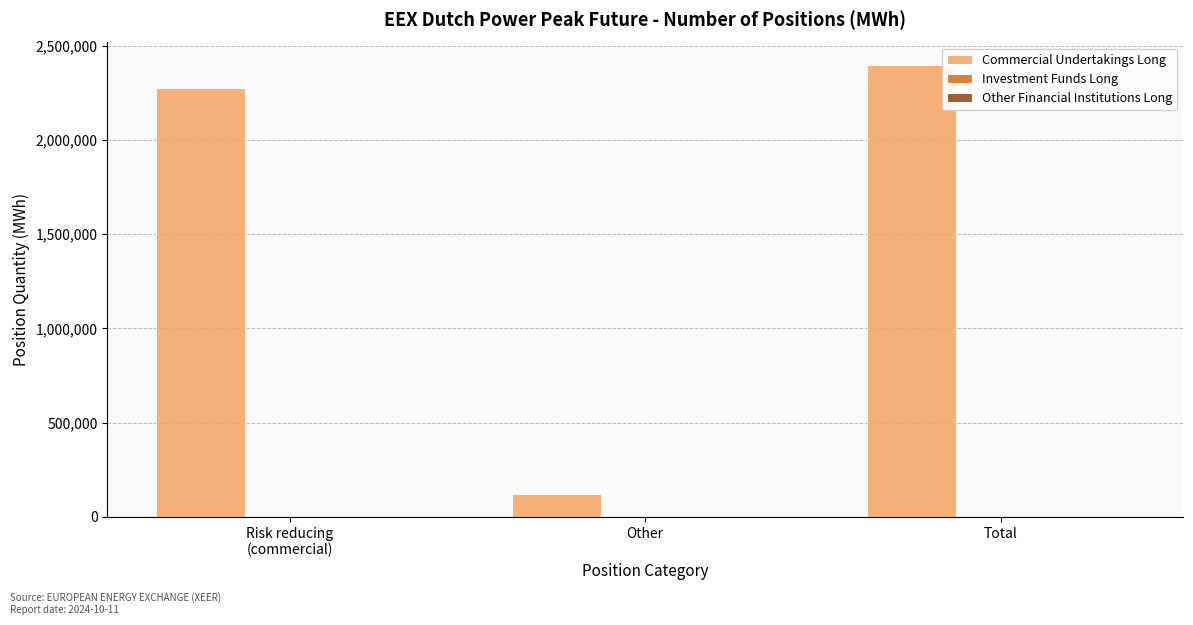

What is the sum of all values?

4795416